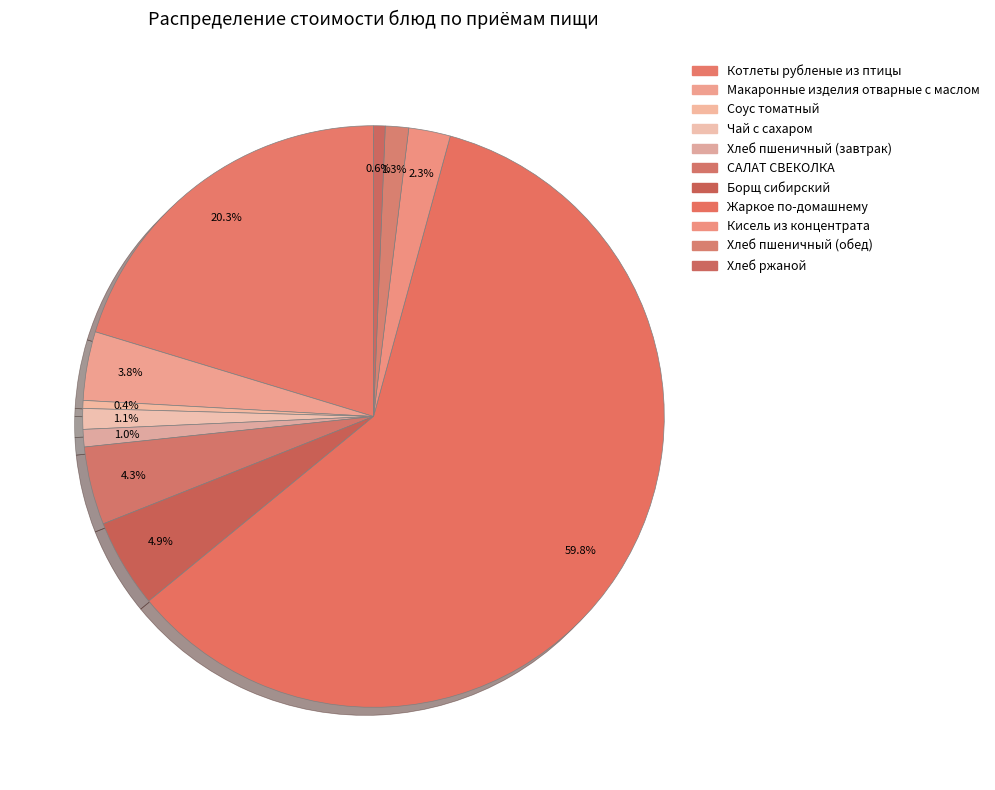

How many segments does this pie chart have?

11